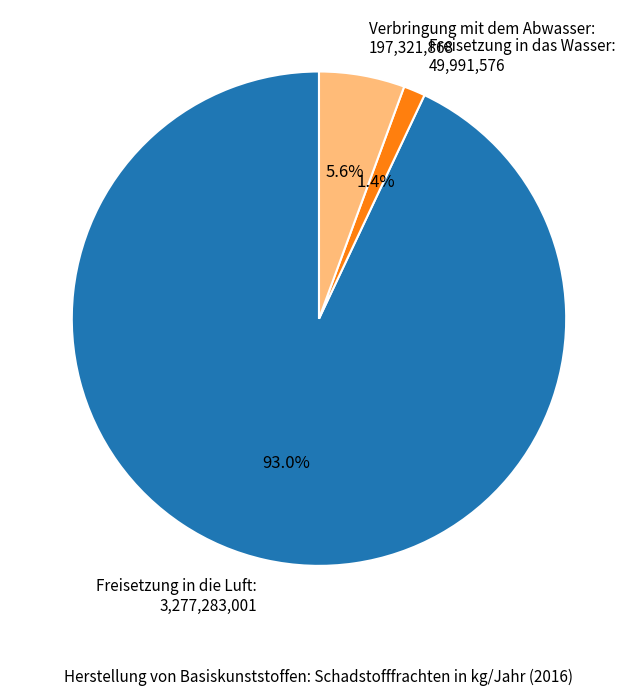

Between Freisetzung in das Wasser and Verbringung mit dem Abwasser, which is larger?

Verbringung mit dem Abwasser